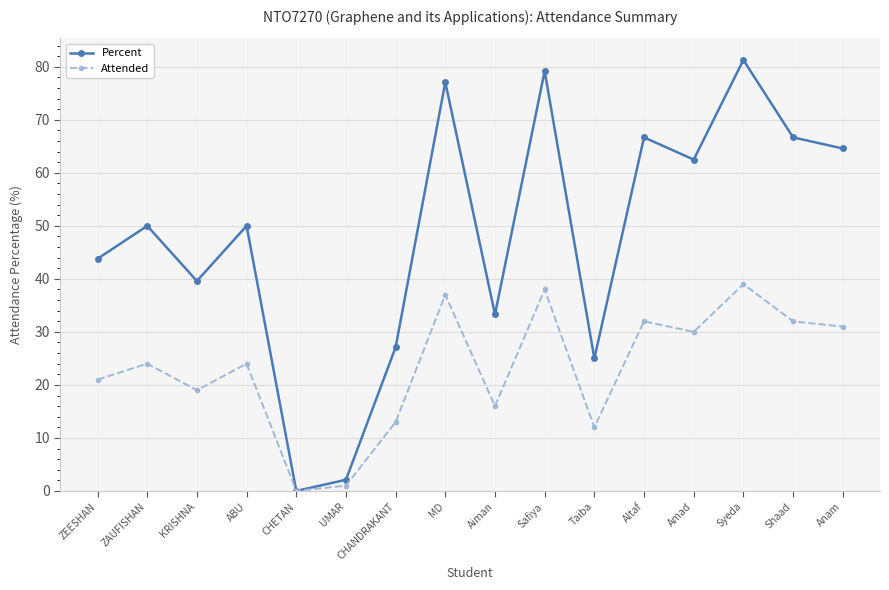

What position from the left is Anam?

16